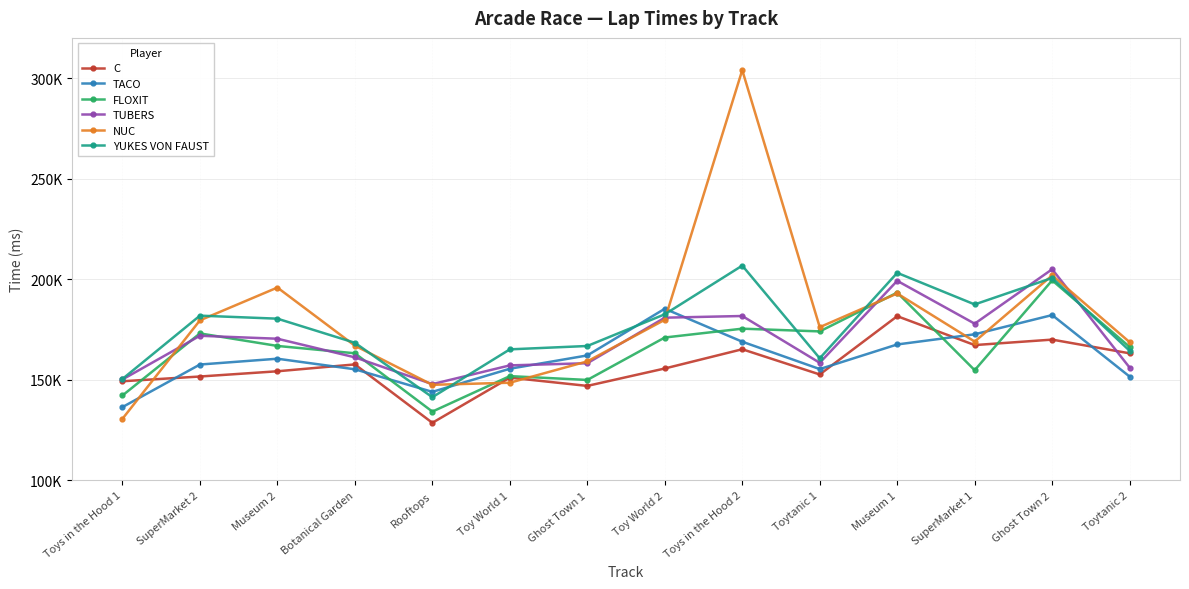

Is this an area chart (filled region under the line)?

No